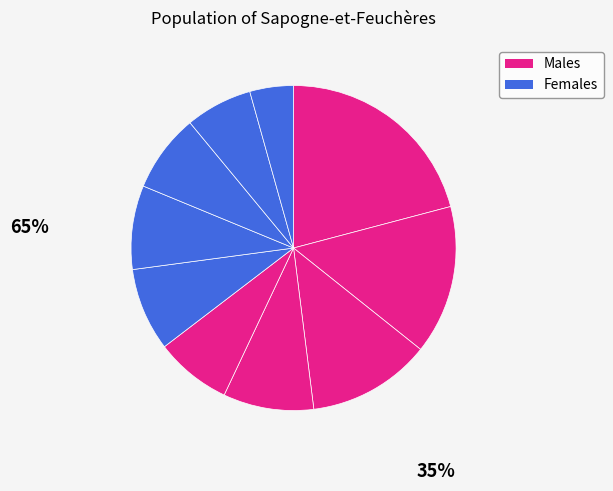

Is there any slice that represents more than half of the pie?

No